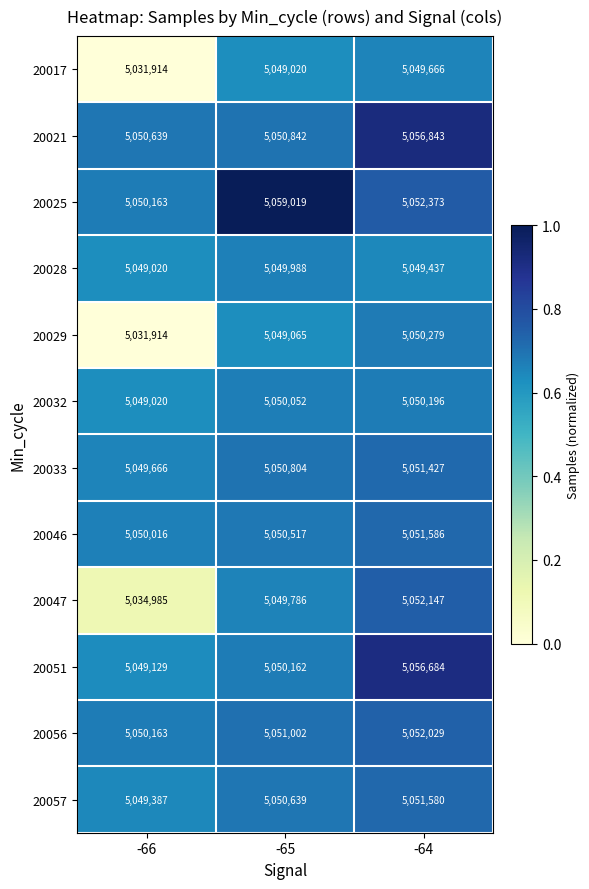

At how many categories does at least one series exceed 5045134?

3